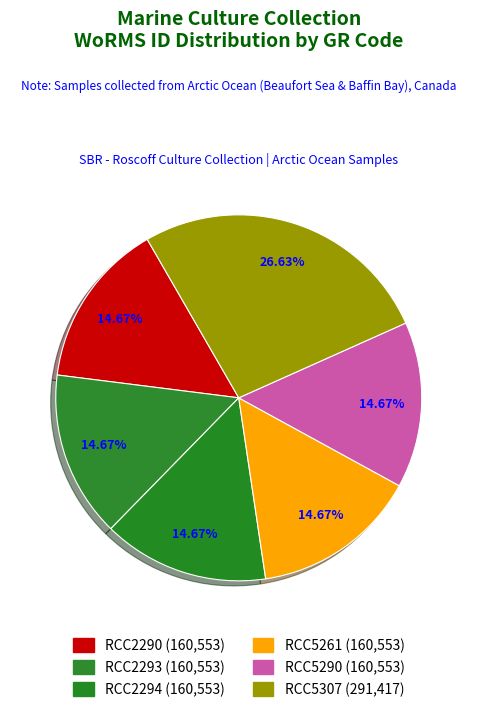

How many segments does this pie chart have?

6